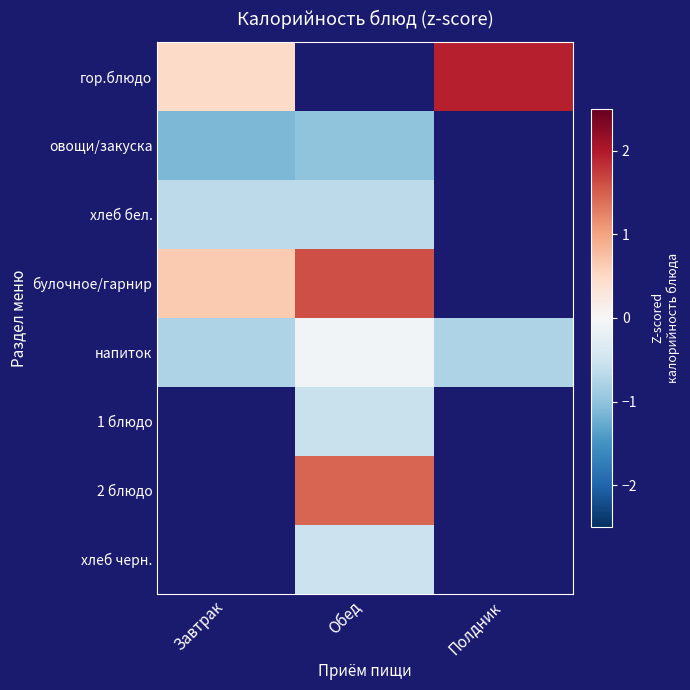

At which label does булочное/гарнир first exceed 1?

Обед